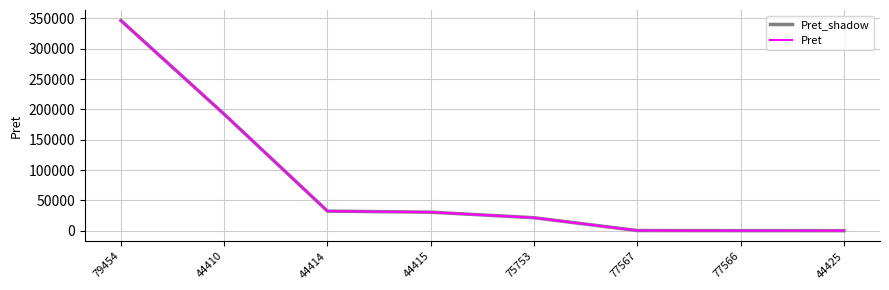

What is the label of the 8th point from the left?

44425